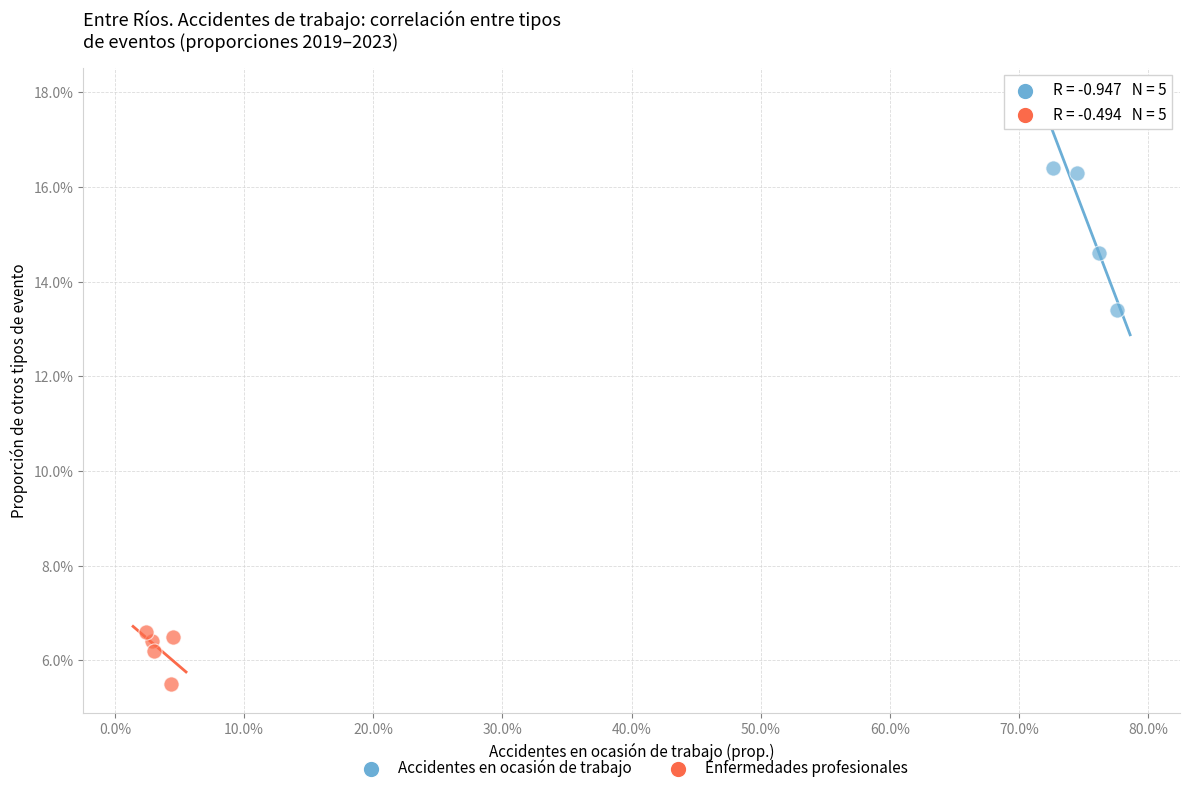

Which series reaches the maximum Y coordinate?

Accidentes en ocasión de trabajo